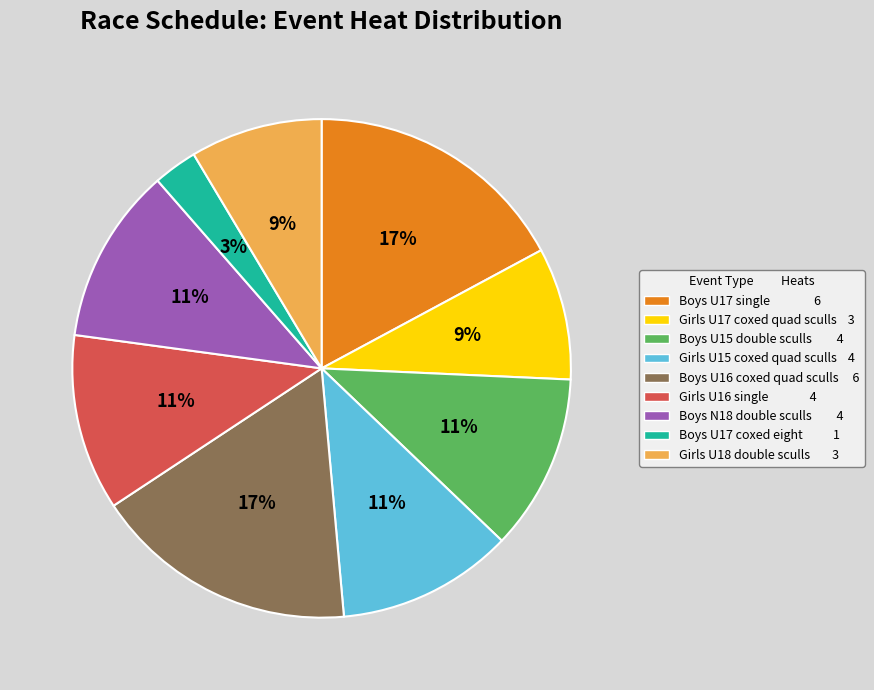

What is the smallest slice in the pie chart?

Boys U17 coxed eight